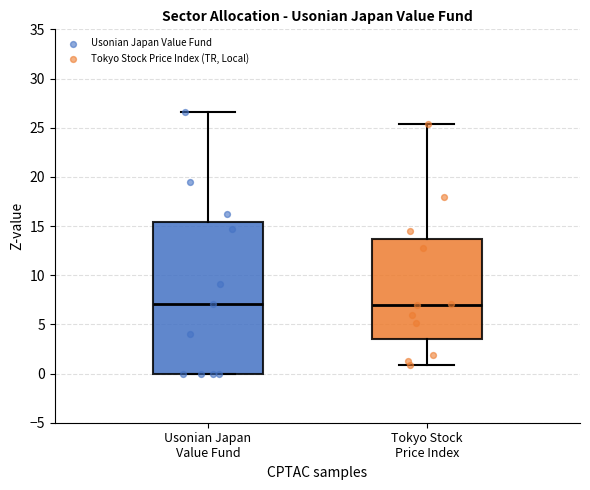

Reading left to right, transcribe this box plot: for each box, give where its median line is, the range the box spans, and where its two whiskers end, as read against the y-axis. The values are not printed on the chart, so give them approximately, as read against the axis.

Usonian Japan Value Fund: median 7.0, box 0.0 to 15.5, whiskers 0.0 to 26.5
Tokyo Stock Price Index: median 7.0, box 3.5 to 13.5, whiskers 1.0 to 25.5